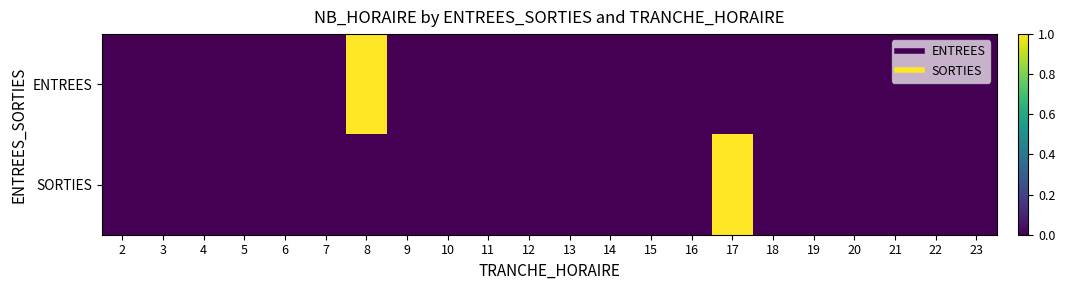

Between 2 and 3, which series saw the biggest shift?

ENTREES